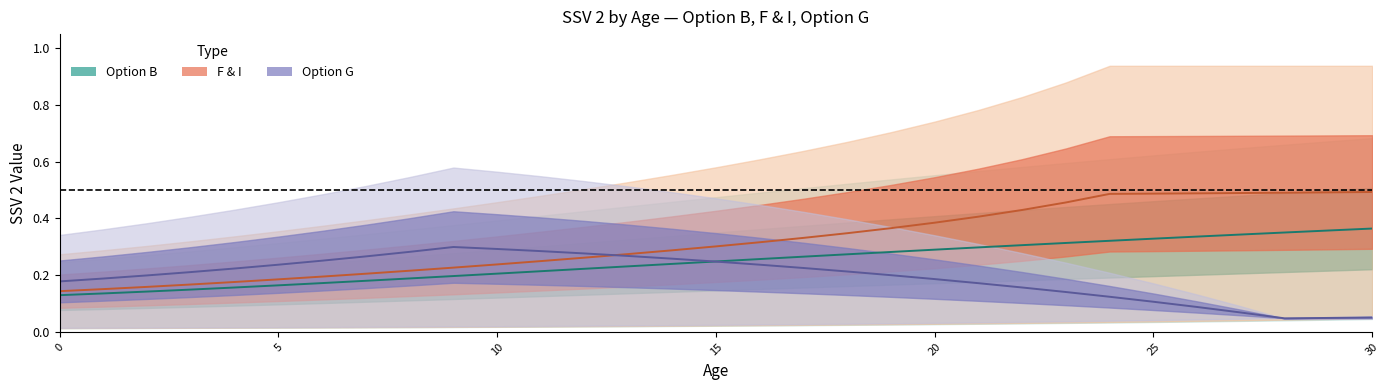

How many intersections are there between Option G SSV2 and Option B SSV2?

1